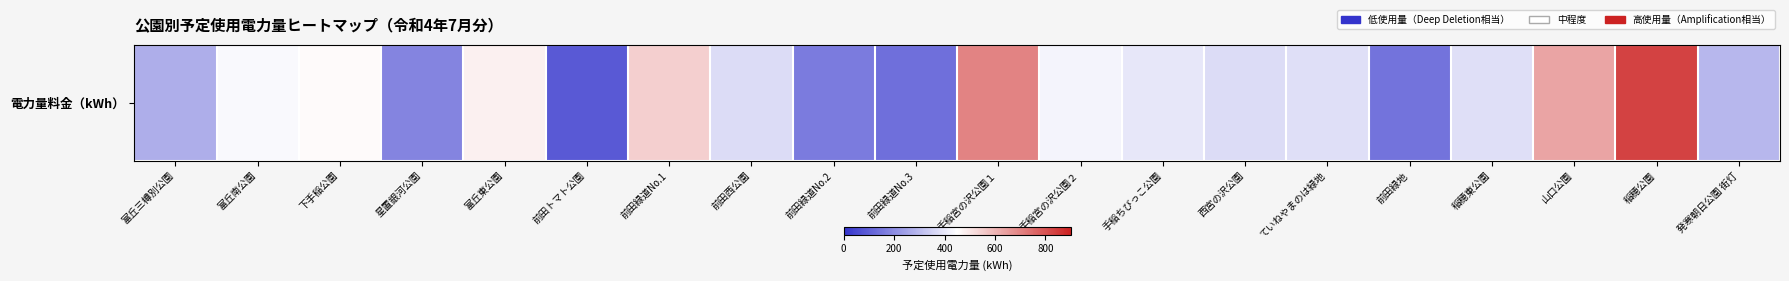

Rank the categories by value from highest to lowest.

稲穂公園, 手稲宮の沢公園１, 山口公園, 前田緑道No.1, 富丘東公園, 下手稲公園, 富丘南公園, 手稲宮の沢公園２, 手稲ちびっこ公園, ていねやまのは緑地, 稲穂東公園, 西宮の沢公園, 前田西公園, 発寒朝日公園 街灯, 富丘三樽別公園, 星置銀河公園, 前田緑道No.2, 前田緑地, 前田緑道No.3, 前田トマト公園